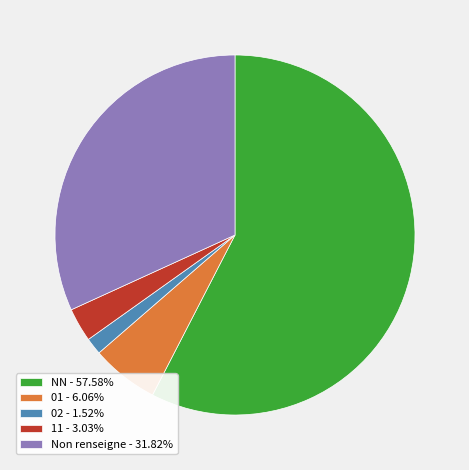

How many segments does this pie chart have?

5